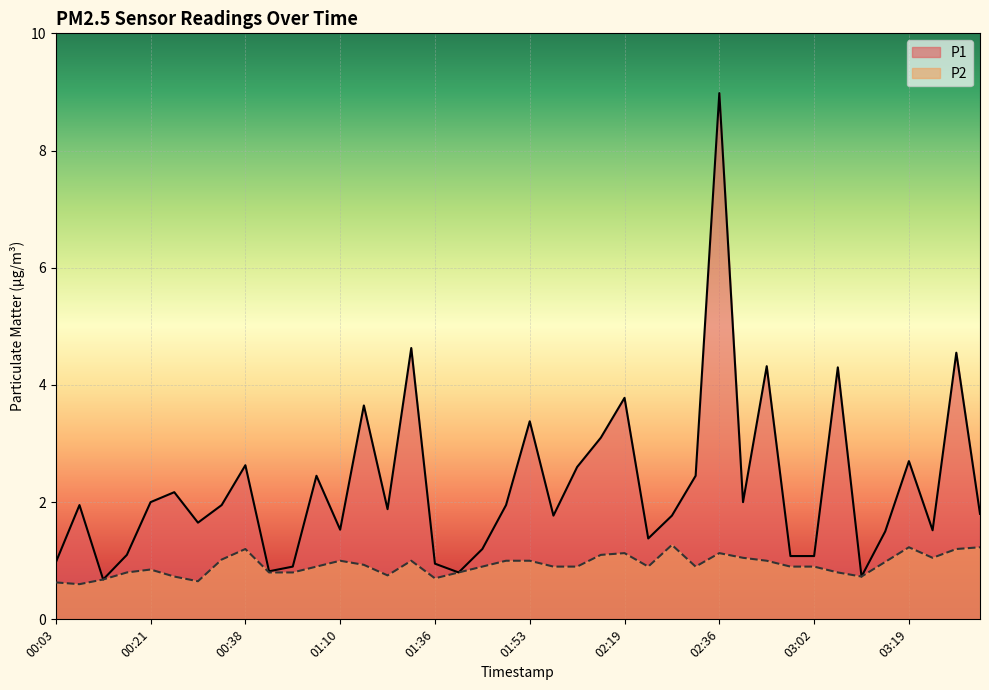

What is the sum of the P2 values at 01:31 and 03:23?

2.0